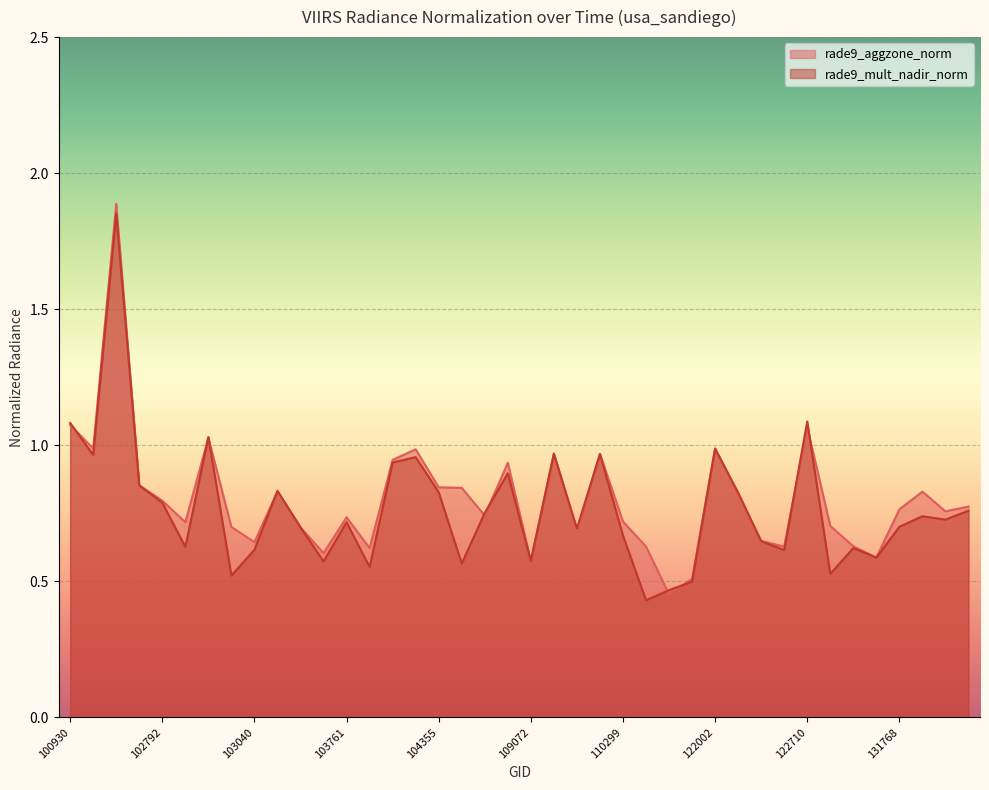

The value of rade9_aggzone_norm at 122525 is 0.6. True or false?

True